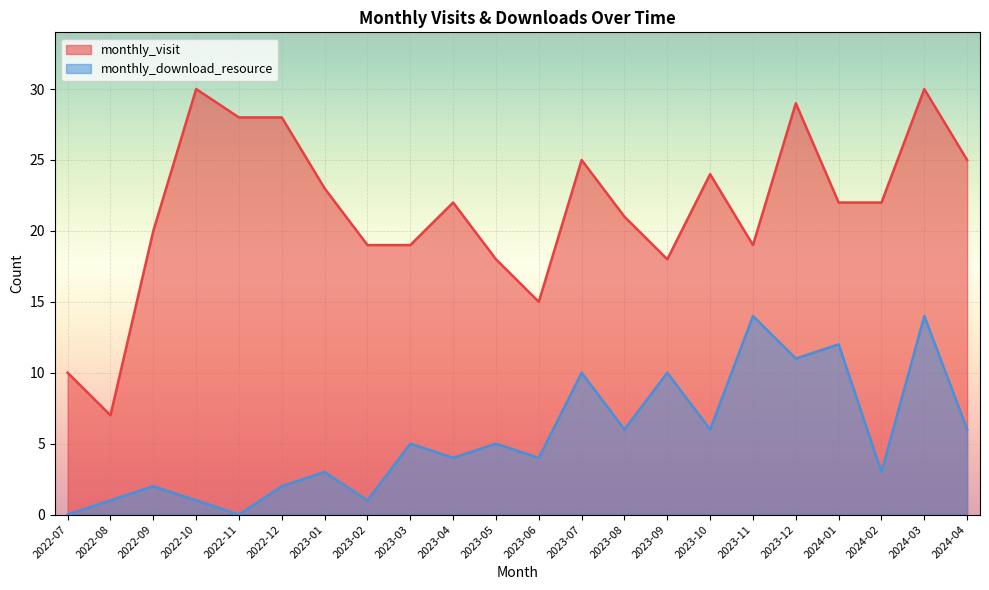

How many values in the monthly_download_resource series are below 5?

11